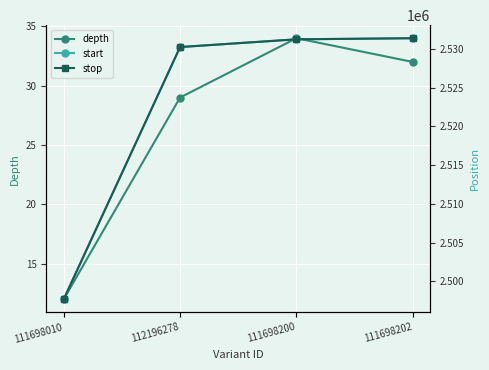

Reading right to left, list all the values displayed in this chart.

depth: 32	34	29	12
start: 2531403	2531261	2530261	2497685
stop: 2531404	2531262	2530262	2497686